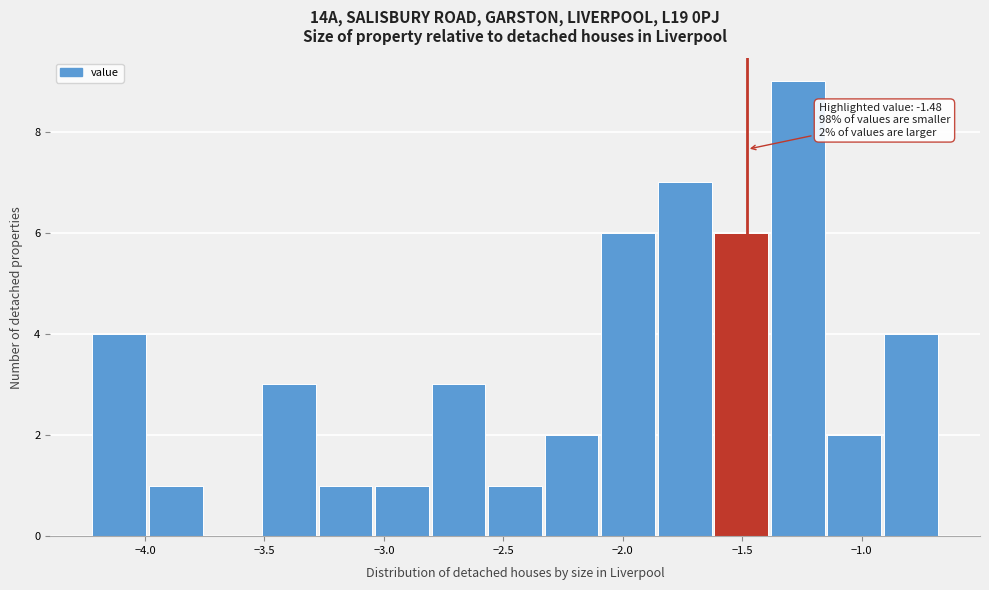

Over which range of the x-axis is the bar tallest?

-1.40 to -1.15